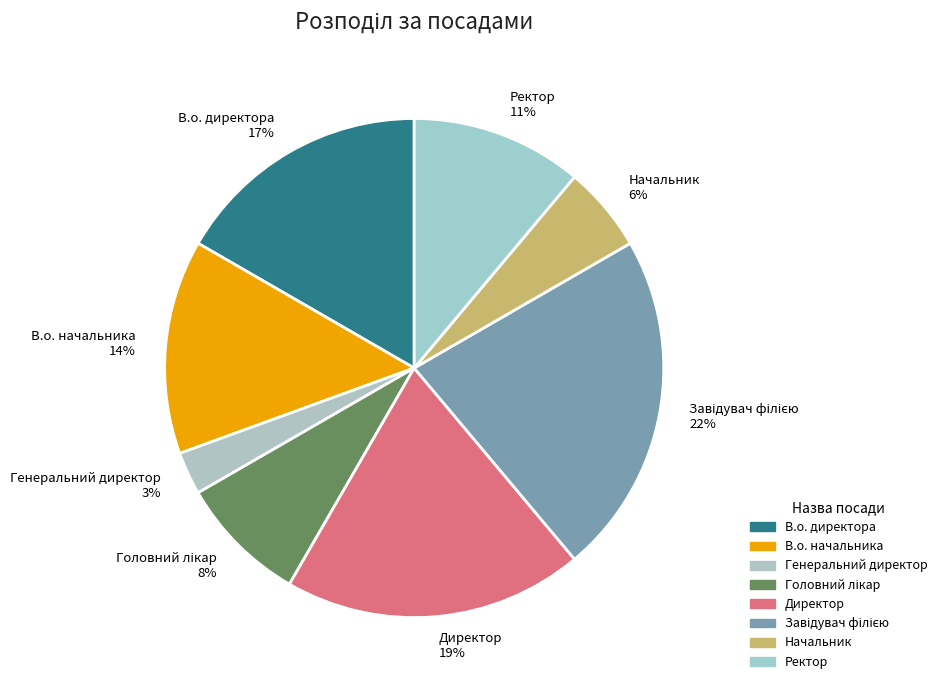

Which slice is the smallest?

Генеральний директор